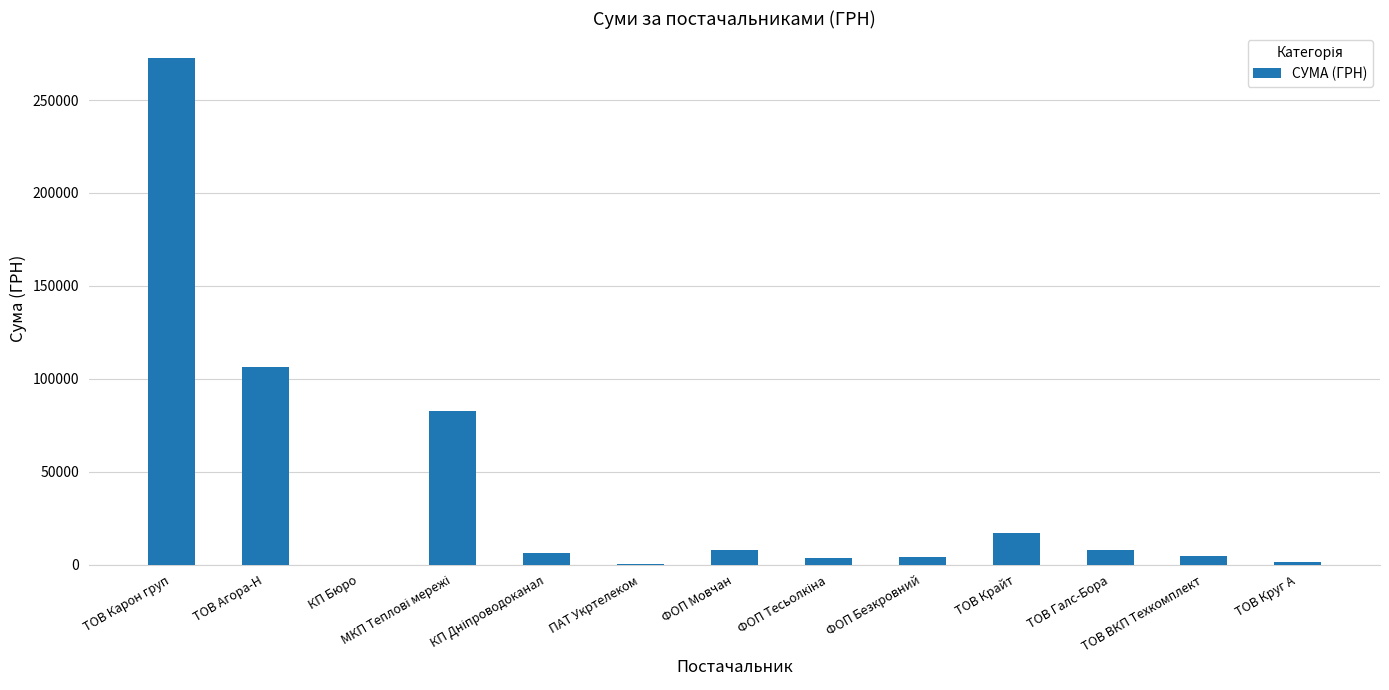

What is the sum of all values?

514766.9